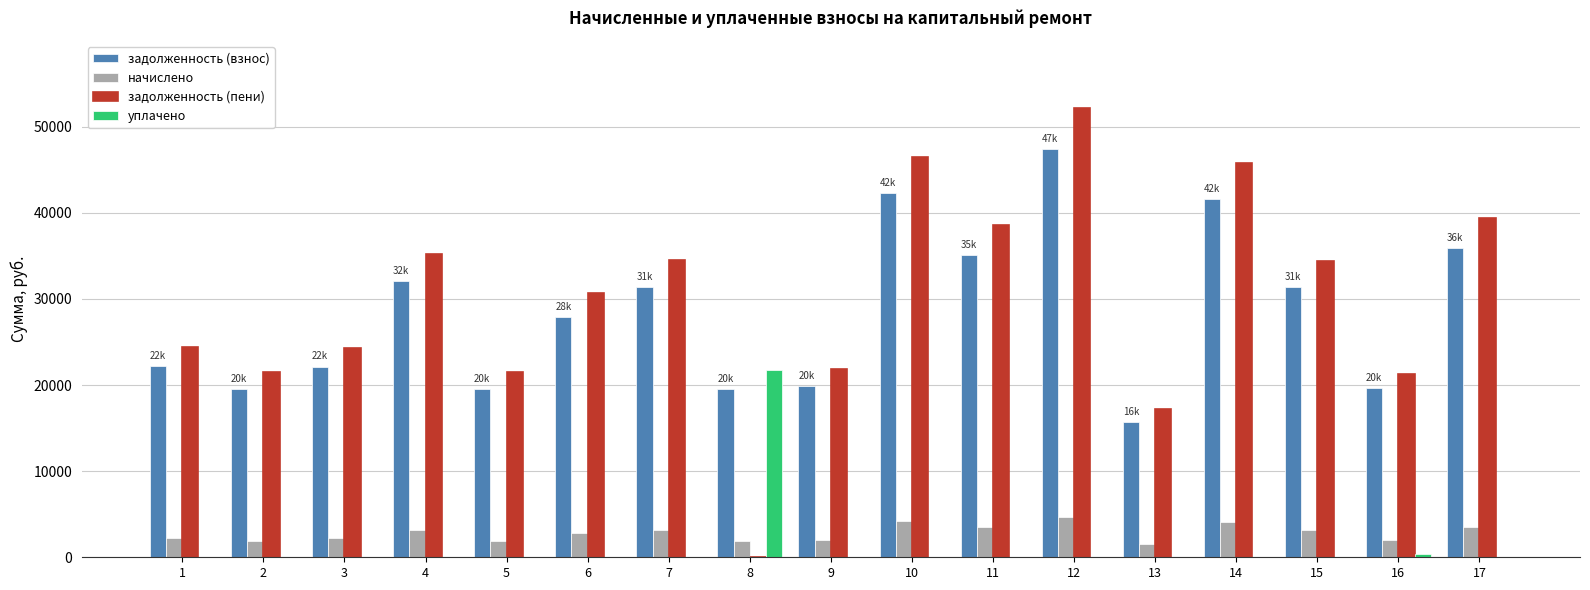

True or false: начислено has a value of 920.7 at 11.

False